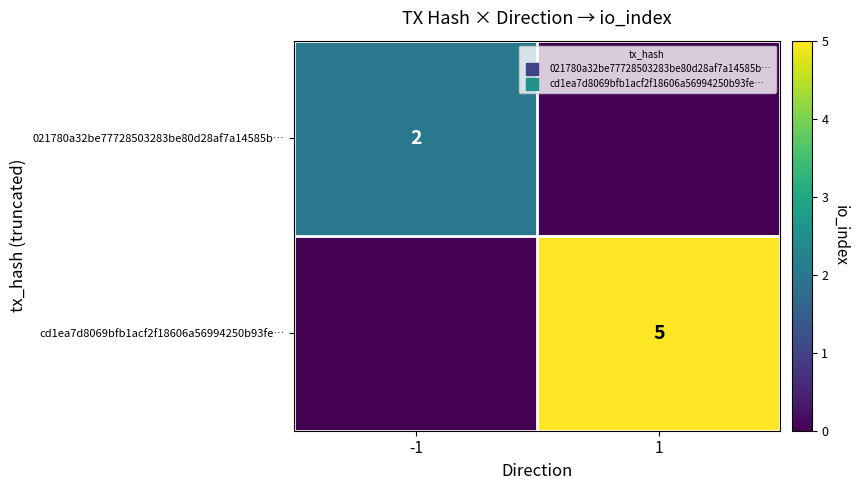

What is the greatest value displayed?

5